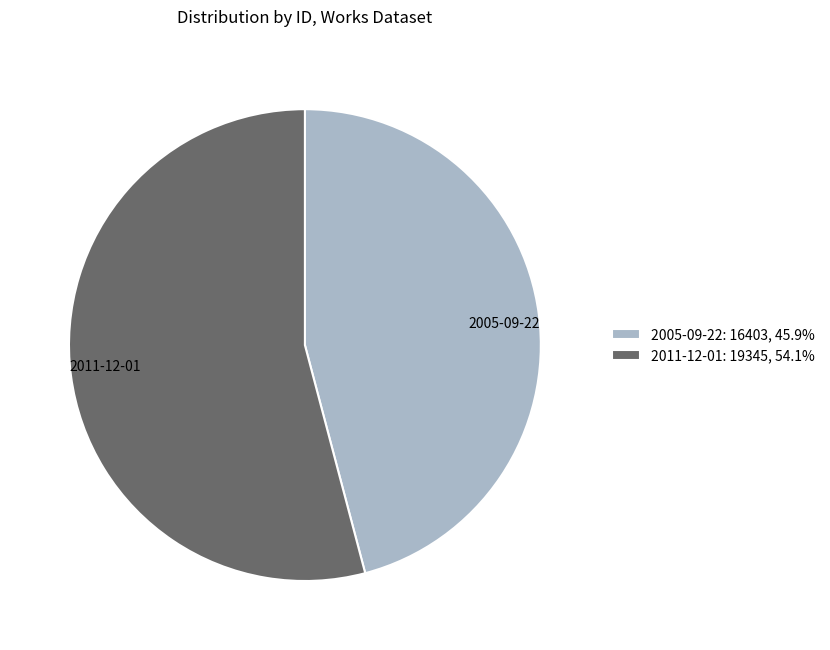

Between 2011-12-01 and 2005-09-22, which is larger?

2011-12-01